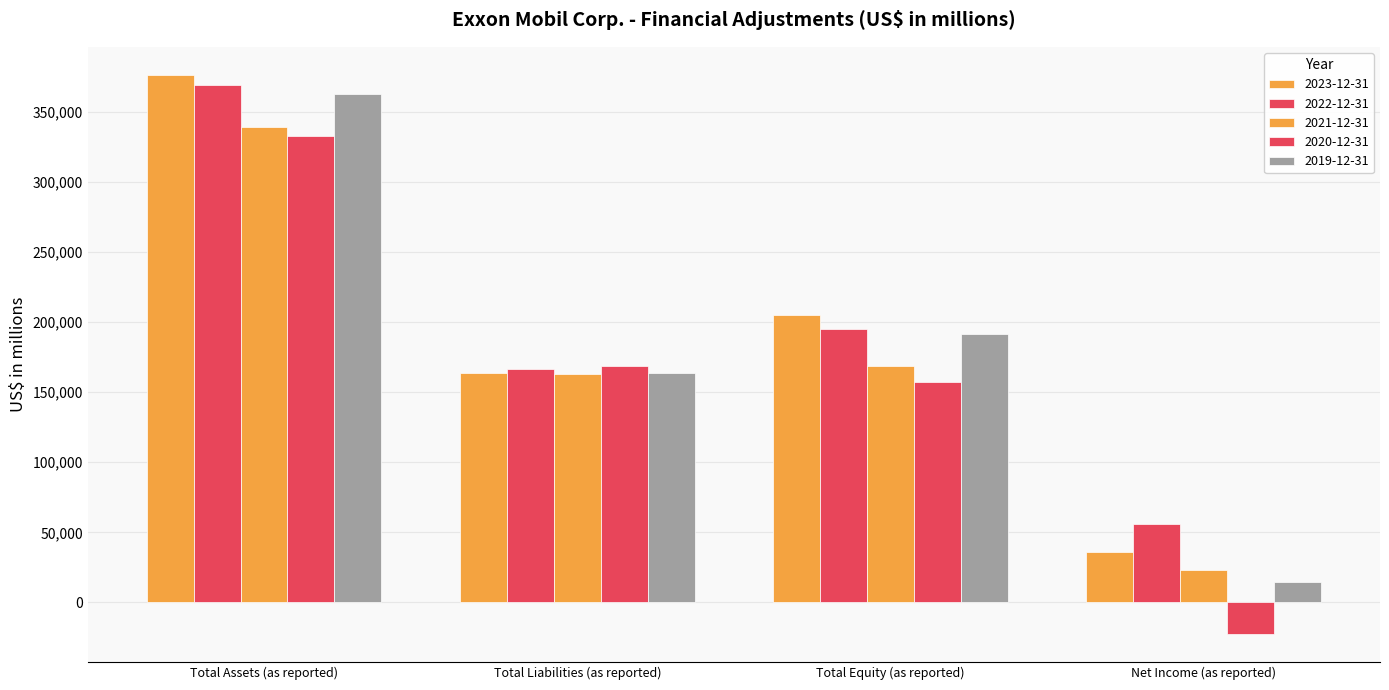

Reading left to right, transcribe all the data shown in this chart.

2023-12-31: 376317	163779	204802	36010
2022-12-31: 369067	166594	195049	55740
2021-12-31: 338923	163240	168577	23040
2020-12-31: 332750	168620	157150	-22440
2019-12-31: 362597	163659	191650	14340